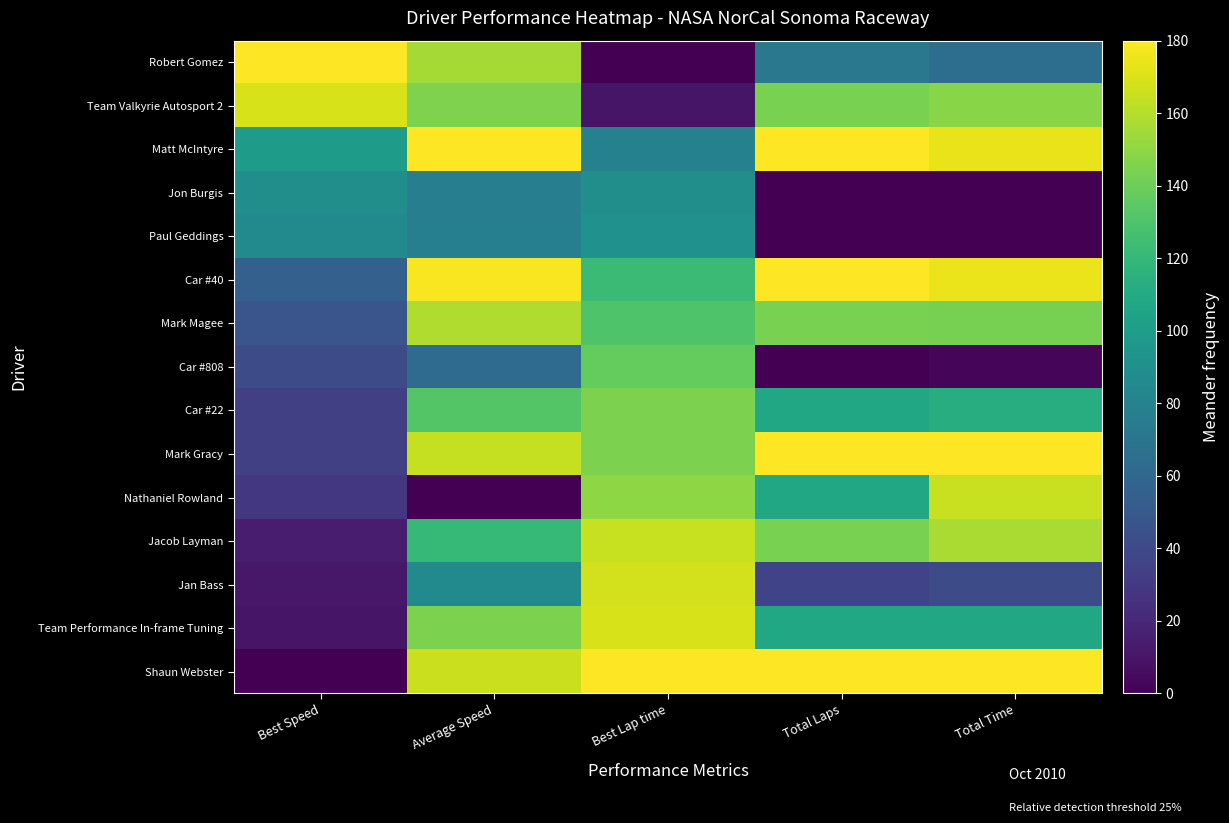

Which has a higher value, Total Time or Best Lap time?

Total Time